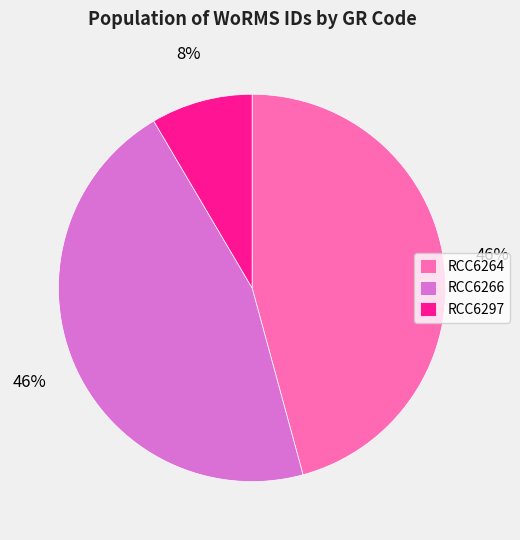

To the nearest percent, what is the combined percentage of RCC6264 and RCC6266?

92%